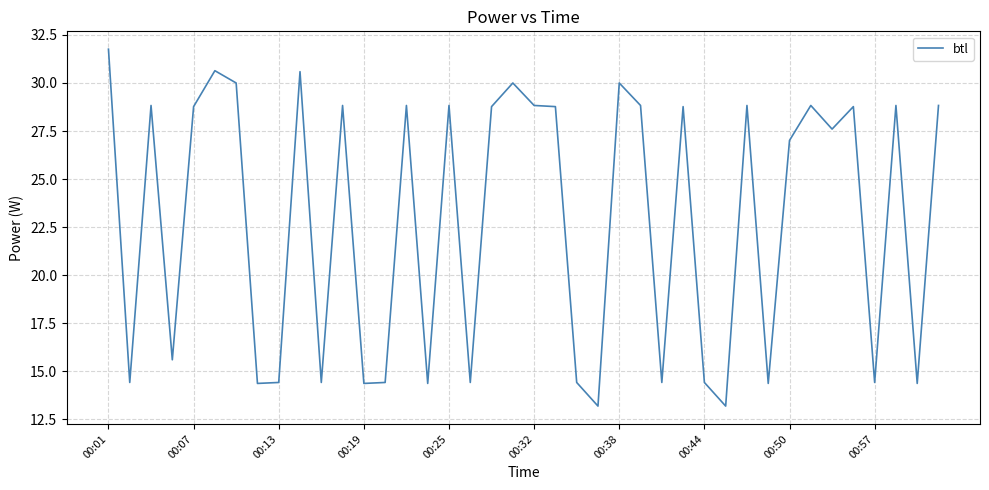

What is the difference between the maximum and minimum values?

18.6